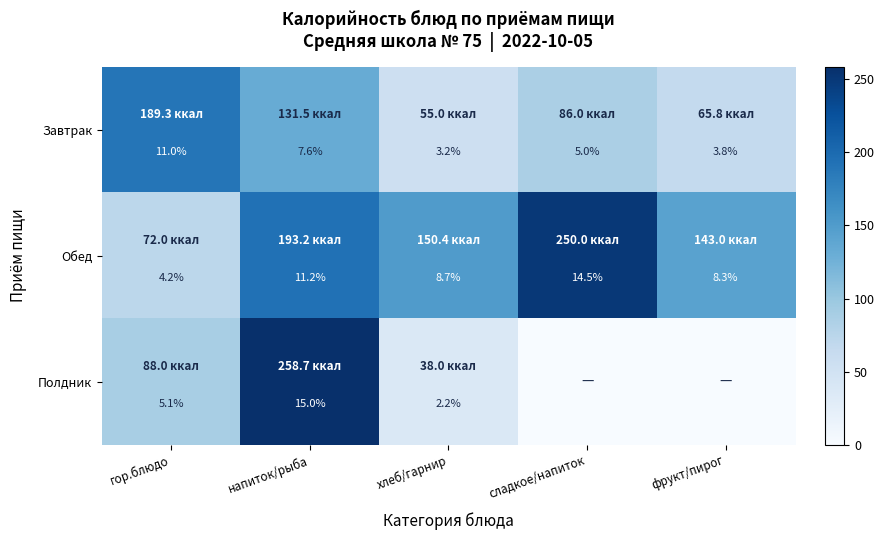

What is the difference between the highest and lowest values at хлеб/гарнир?

6.5